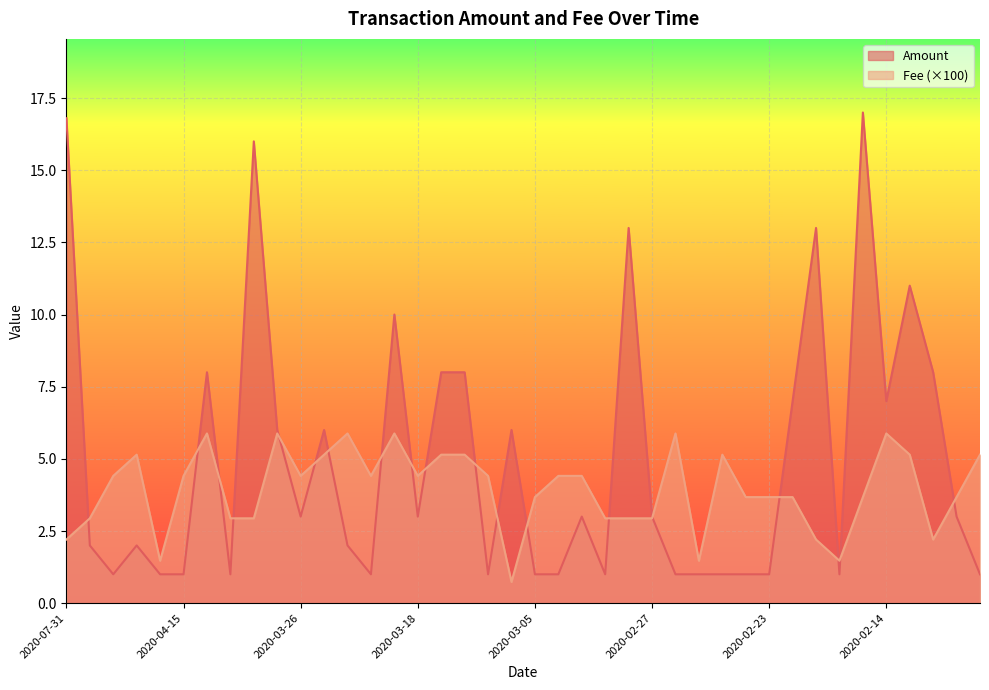

True or false: Fee has more than 0 interior local peaks.

True